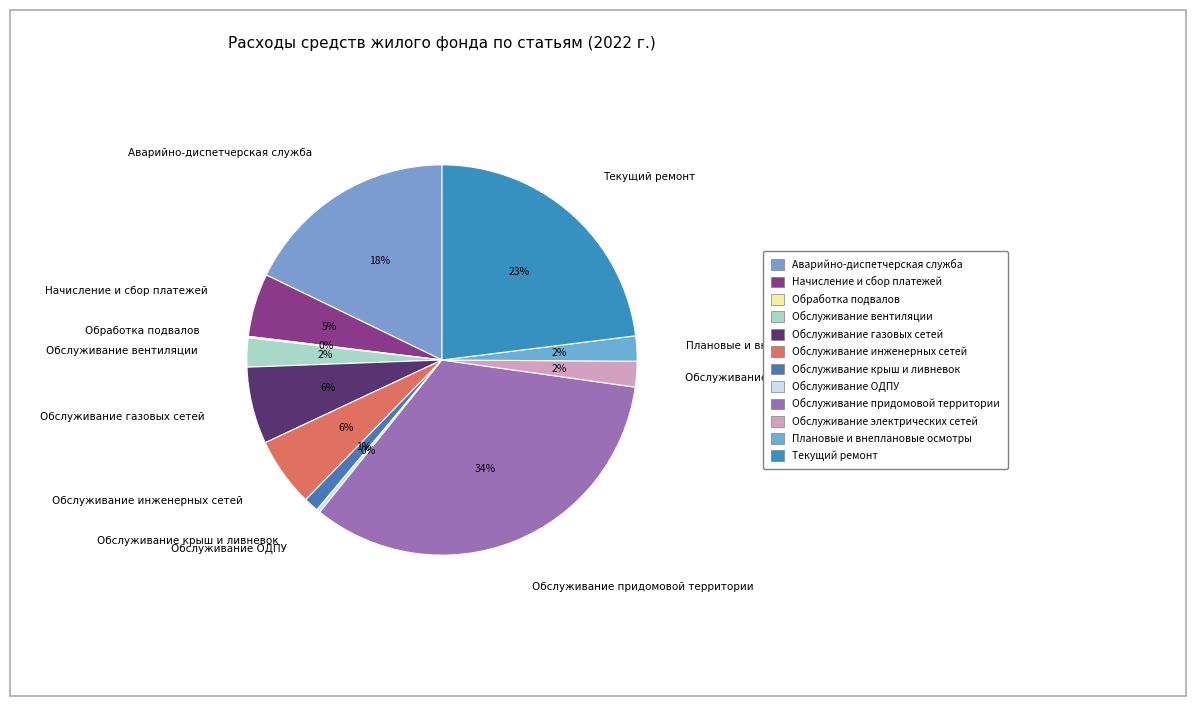

Does any single category account for the majority?

No